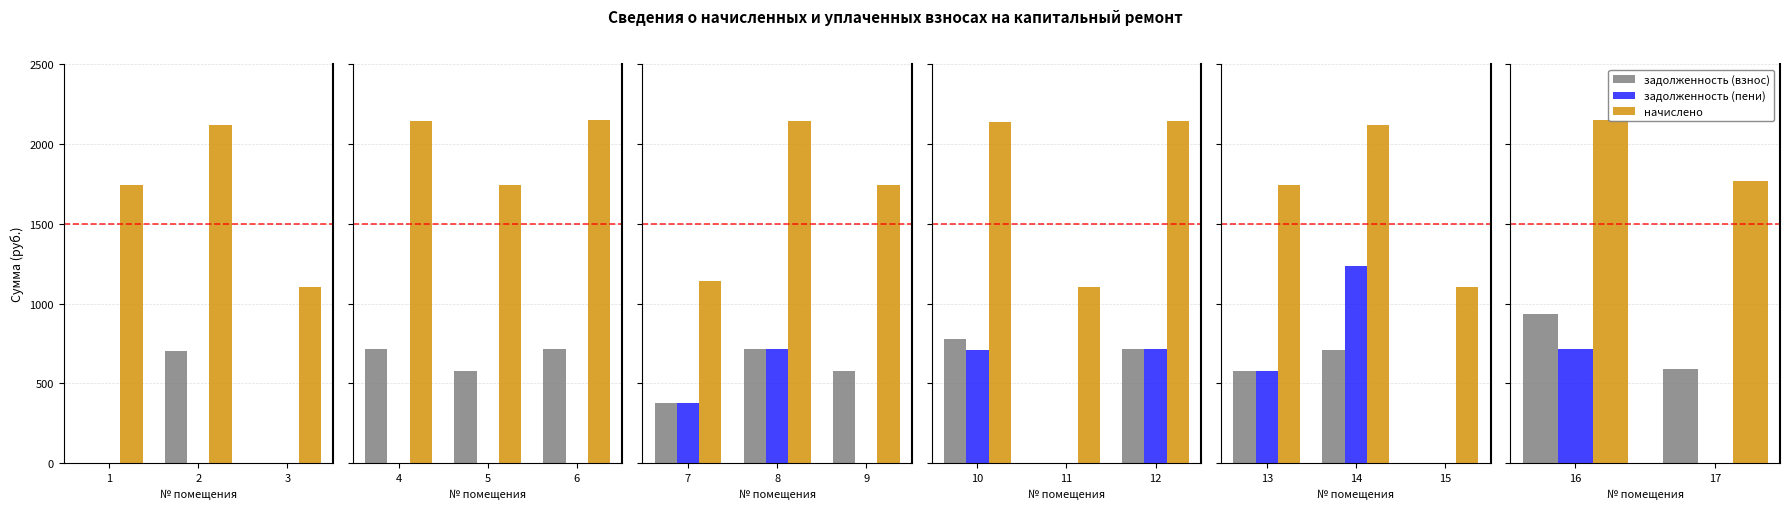

Rank the series at 17 from lowest to highest value.

задолженность (пени), задолженность (взнос), начислено